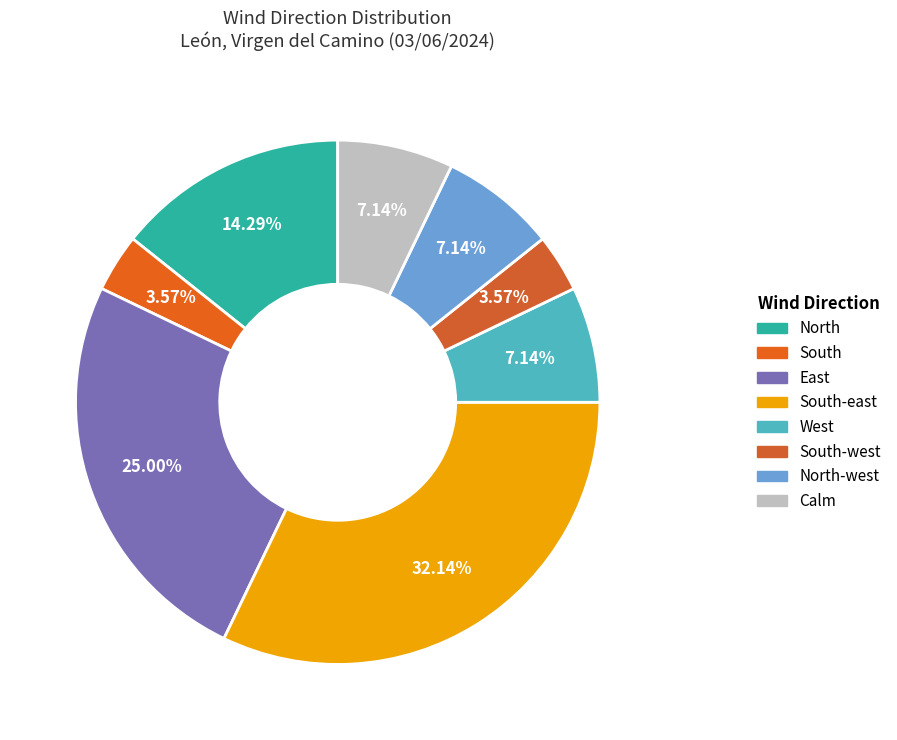

Count the number of slices in the pie.

8